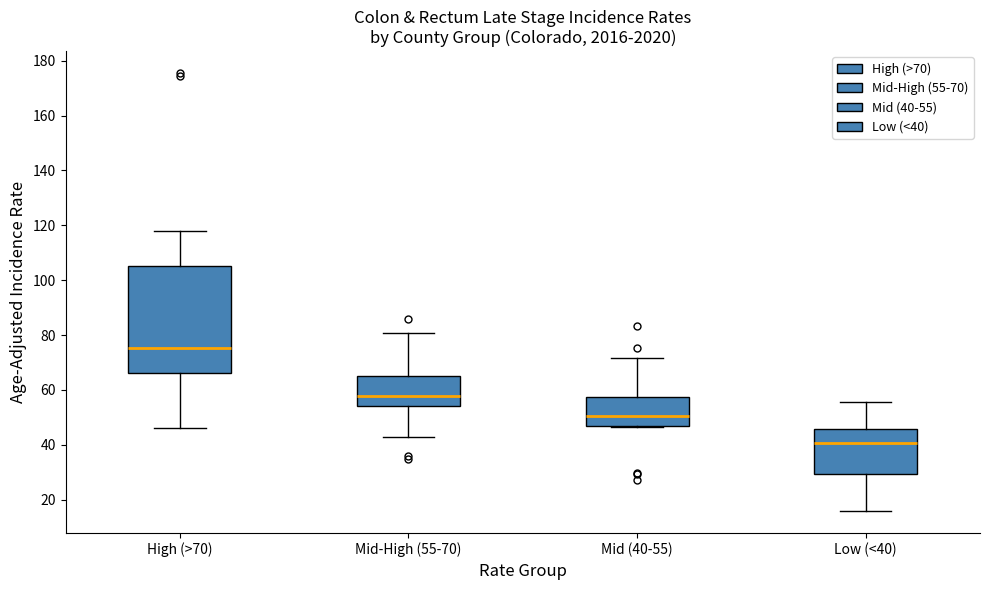

Which box's median line is the lowest?

Low (<40)